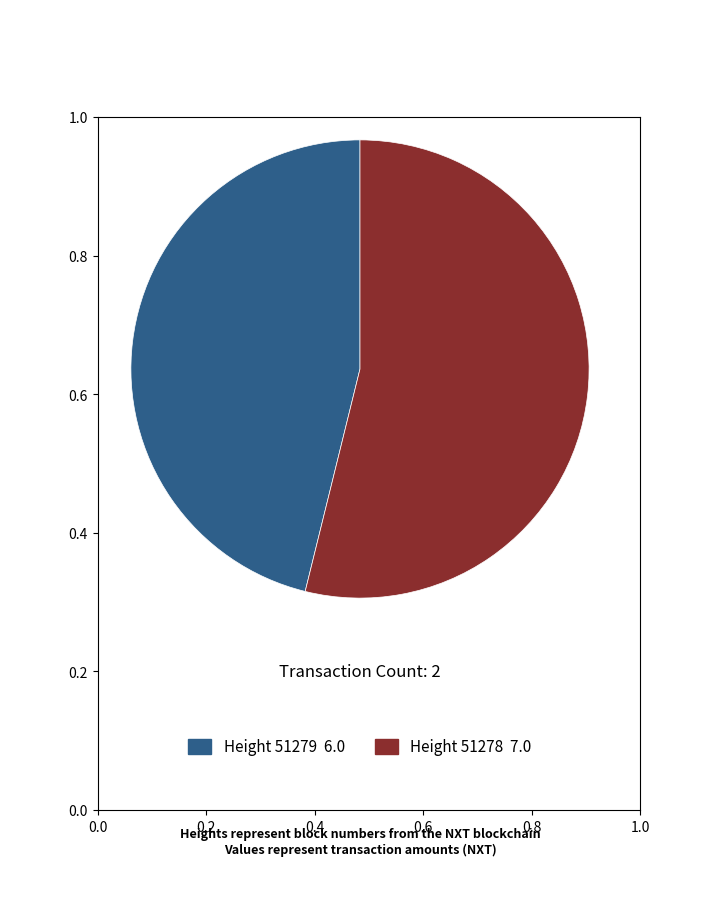

Is there any slice that represents more than half of the pie?

Yes